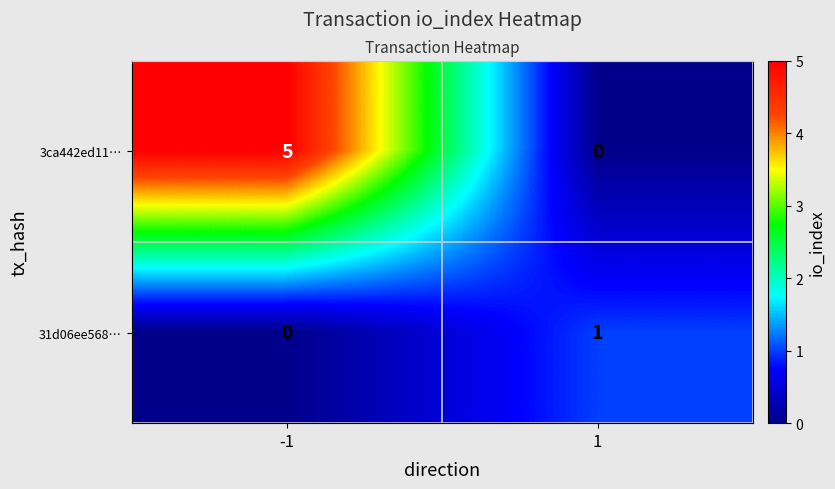

At how many categories does at least one series exceed 4?

1